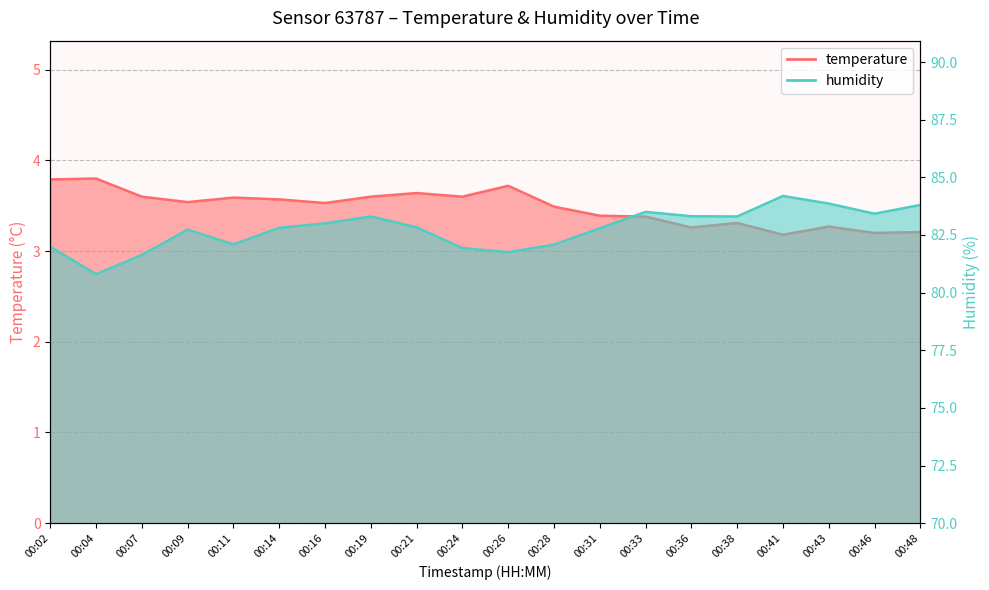

What is the difference between the second highest and second lowest values in the temperature series?

0.6